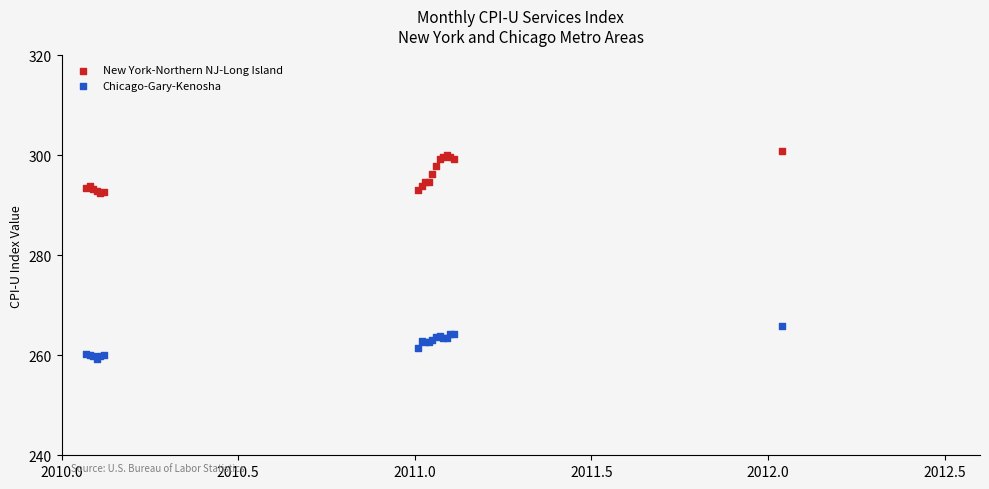

Which series contains the lowest Y value?

Chicago-Gary-Kenosha